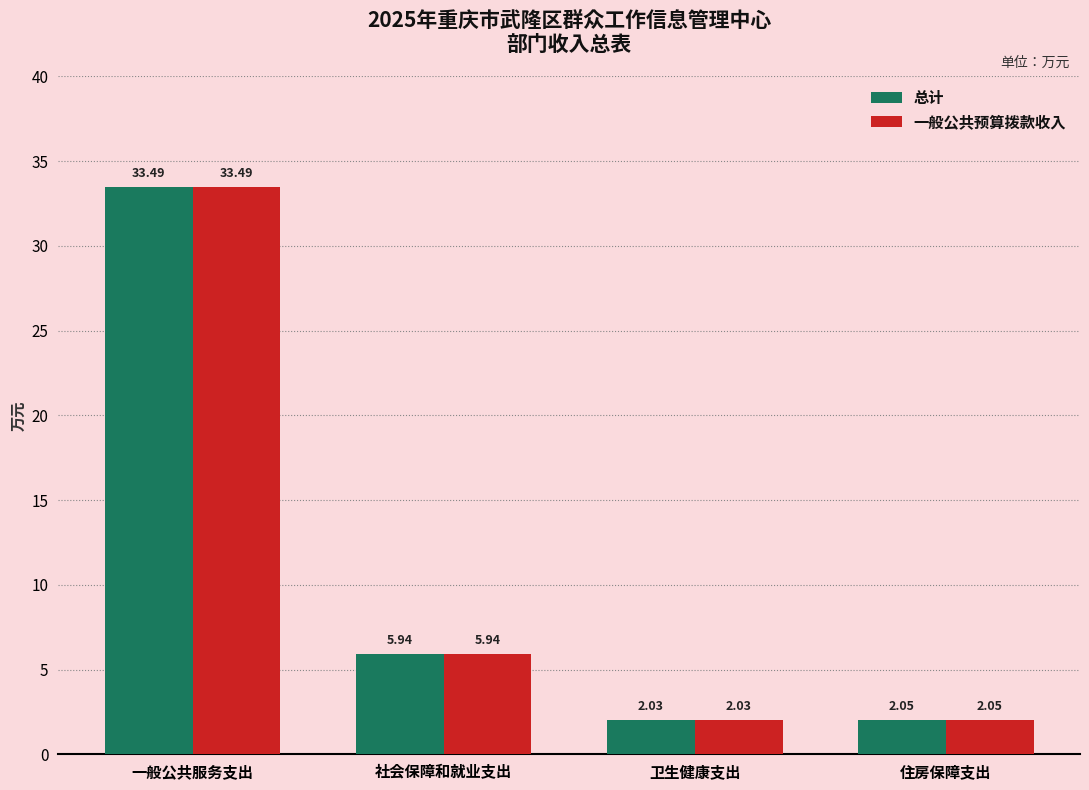

What is the total value across all series at 住房保障支出?

4.1